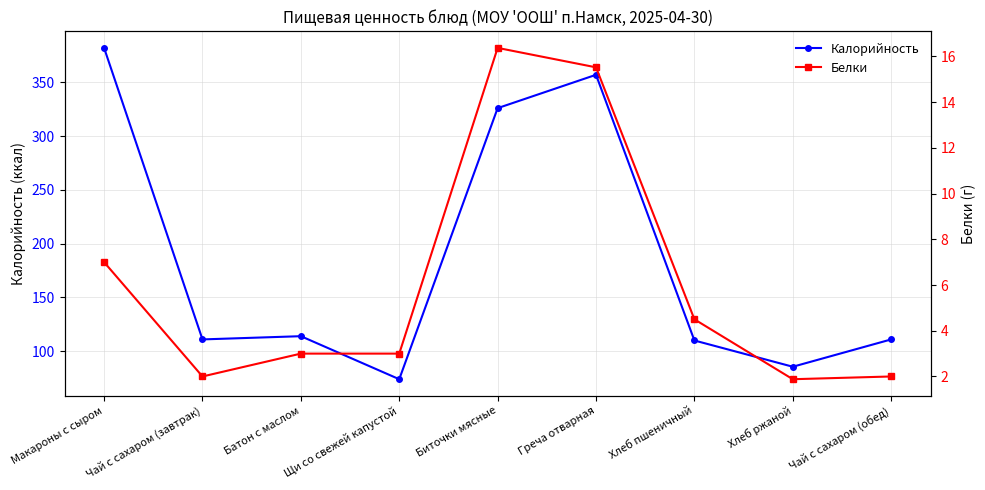

Between Батон с маслом and Чай с сахаром (завтрак), which is larger?

Батон с маслом